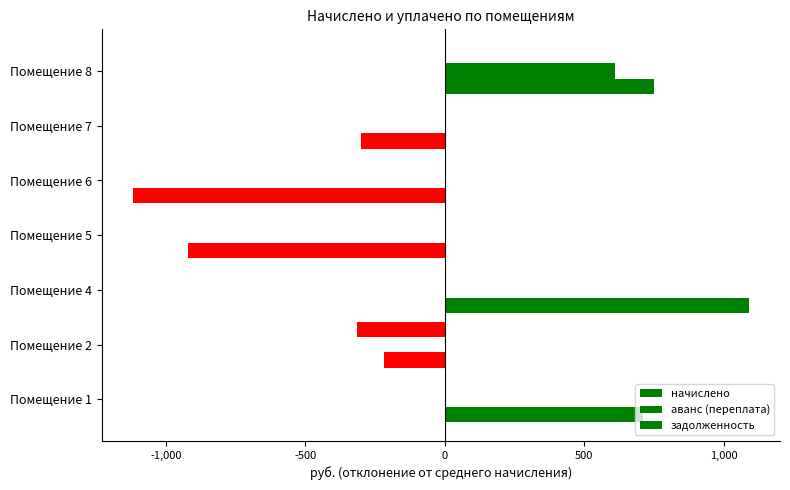

How many categories are shown in the chart?

7